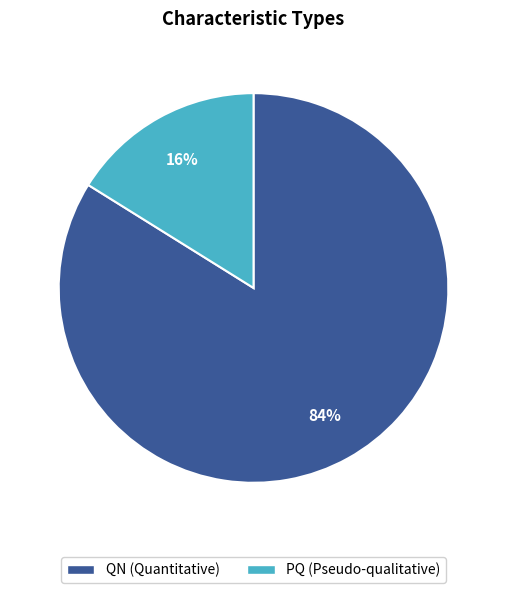

The PQ slice represents 16% of the pie. True or false?

True